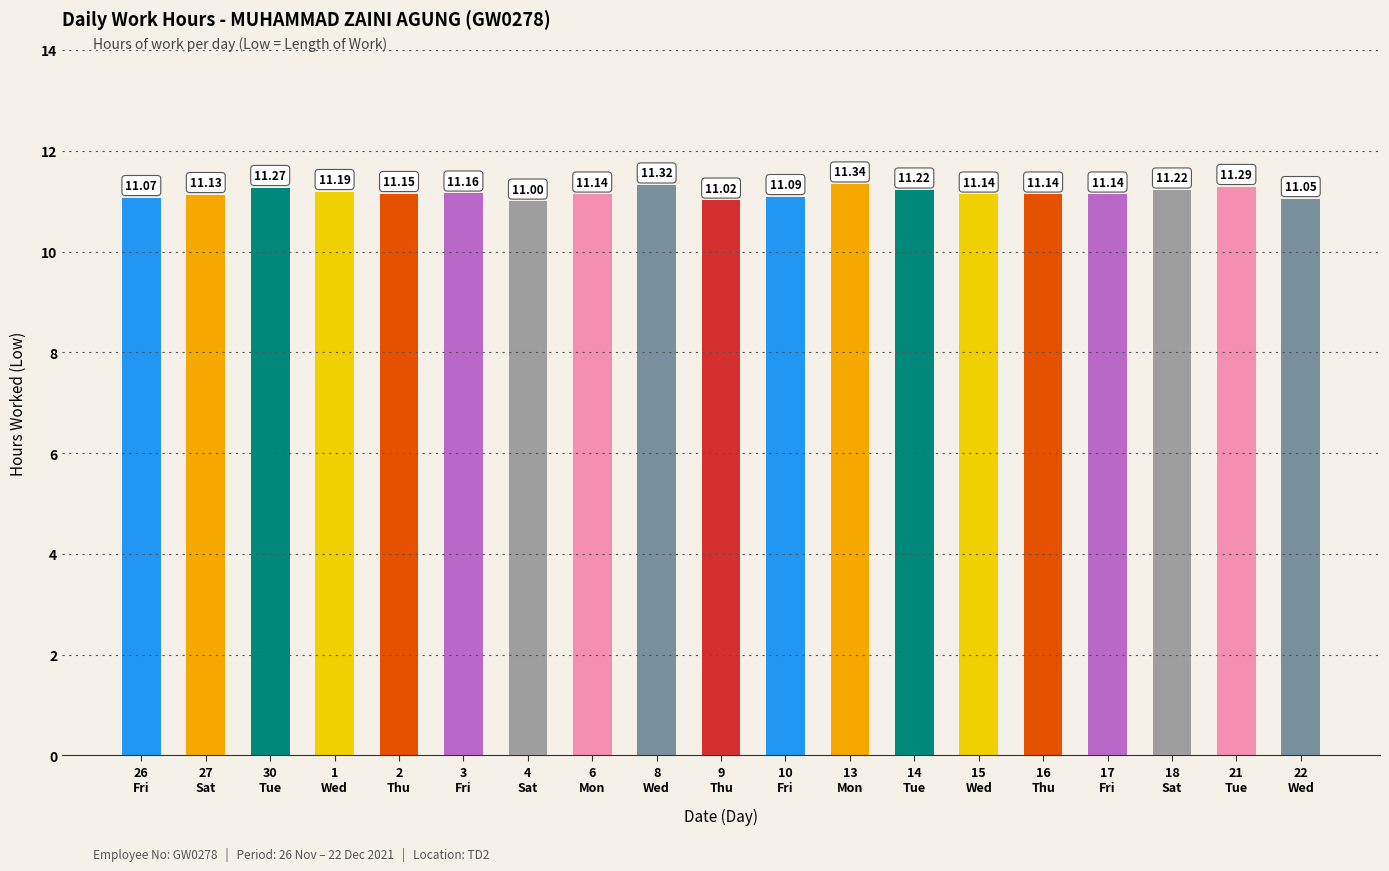

What is the sum of all values?

212.1